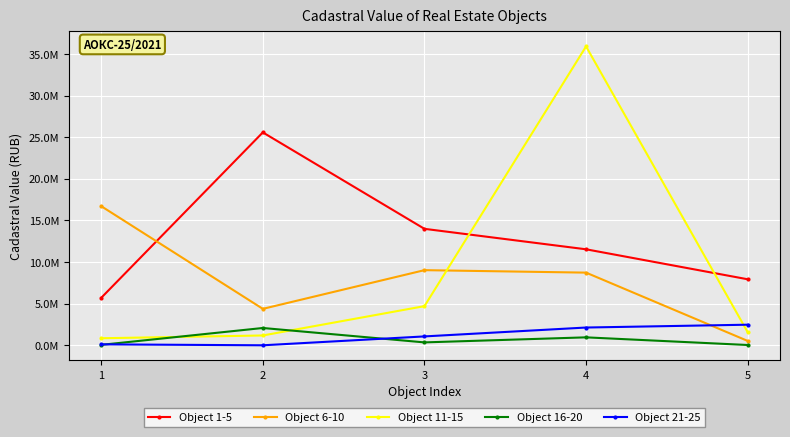

What is the highest value of the Object 1-5 series?

25573322.6